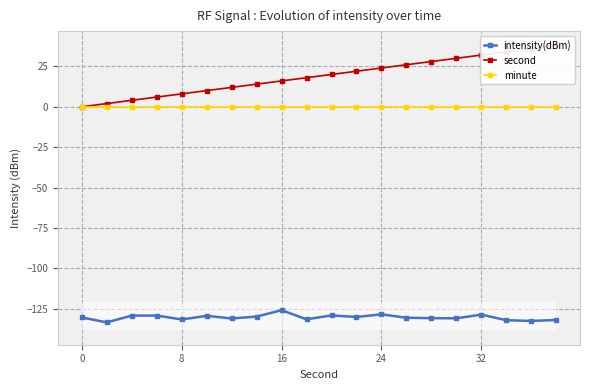

True or false: intensity(dBm) and minute intersect in this chart.

False